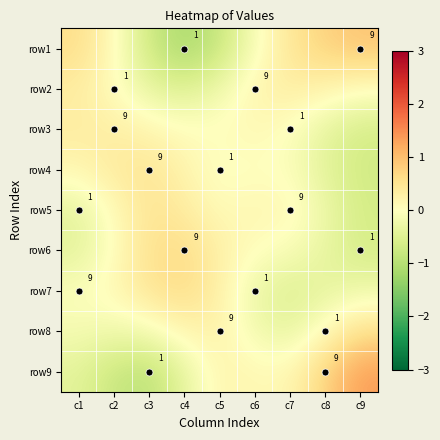

Which has a higher value, c7 or c1?

c1